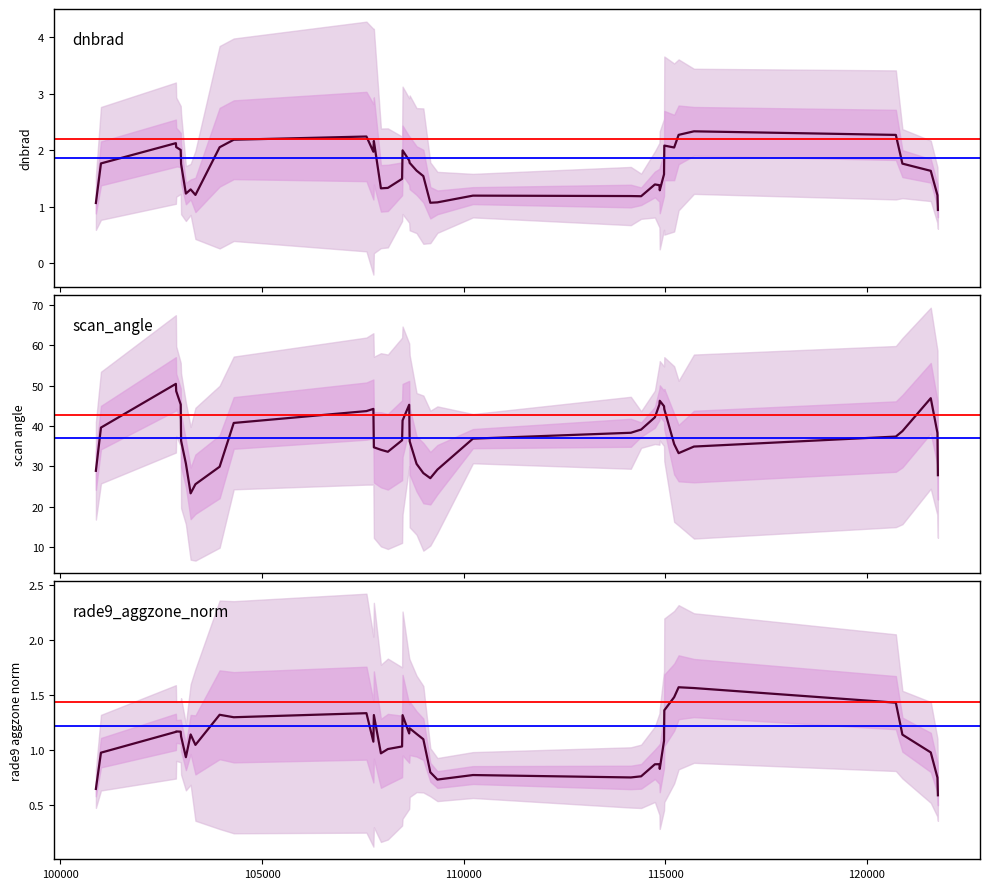

What is the difference between the highest and lowest values at 103230?

0.9